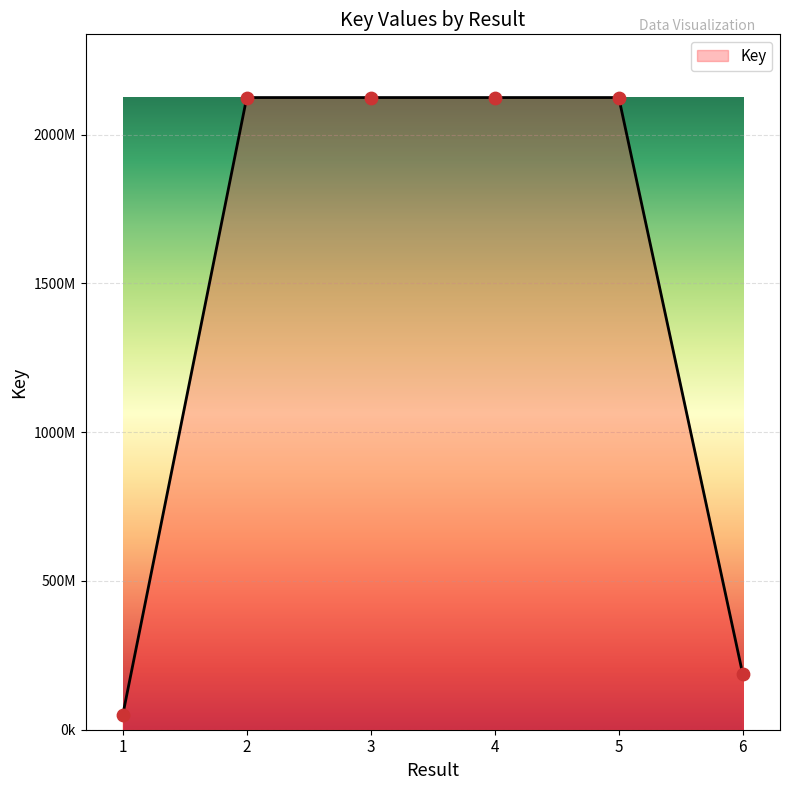

Is this an area chart (filled region under the line)?

Yes